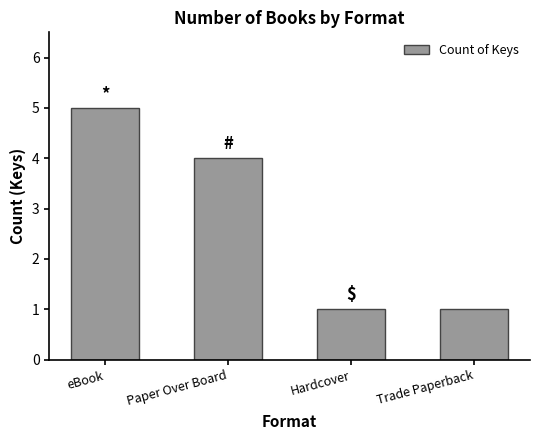

What is the difference between the maximum and second lowest values?

4